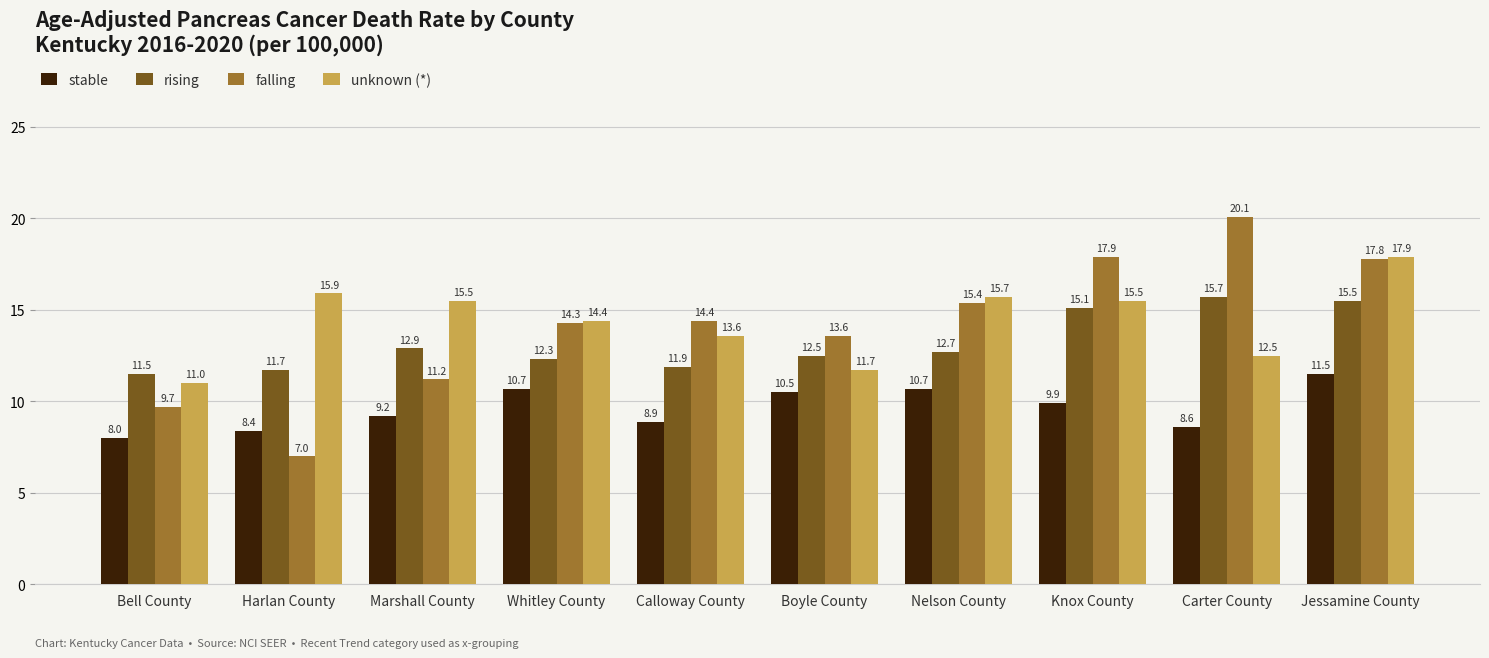

At which category is the sum across all series the highest?

Jessamine County